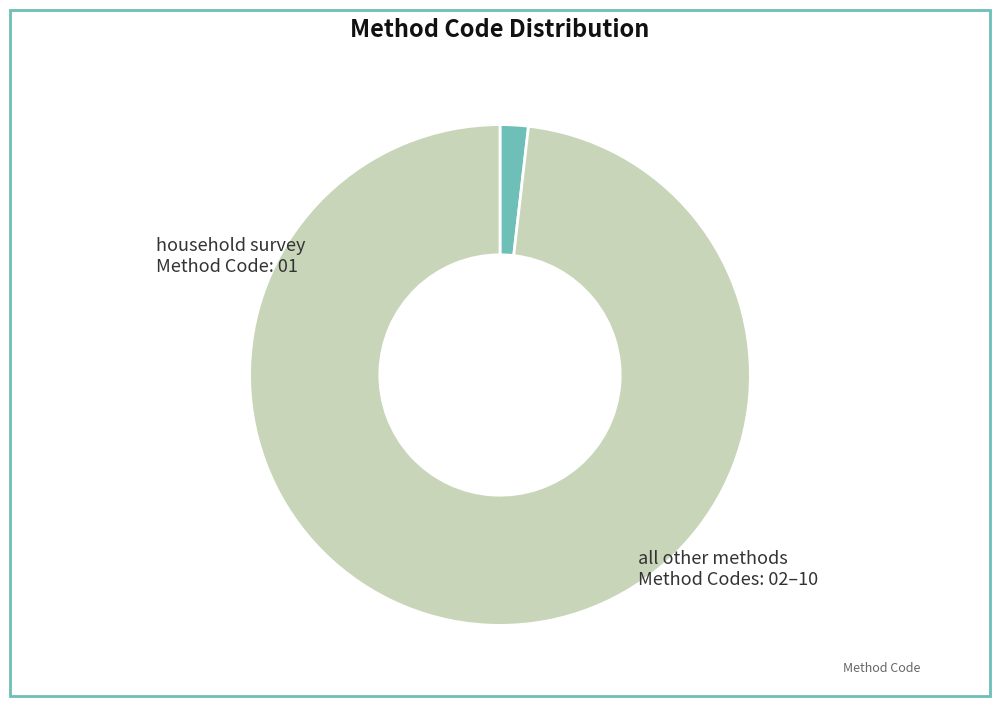

What is the largest slice in the pie chart?

all other methods